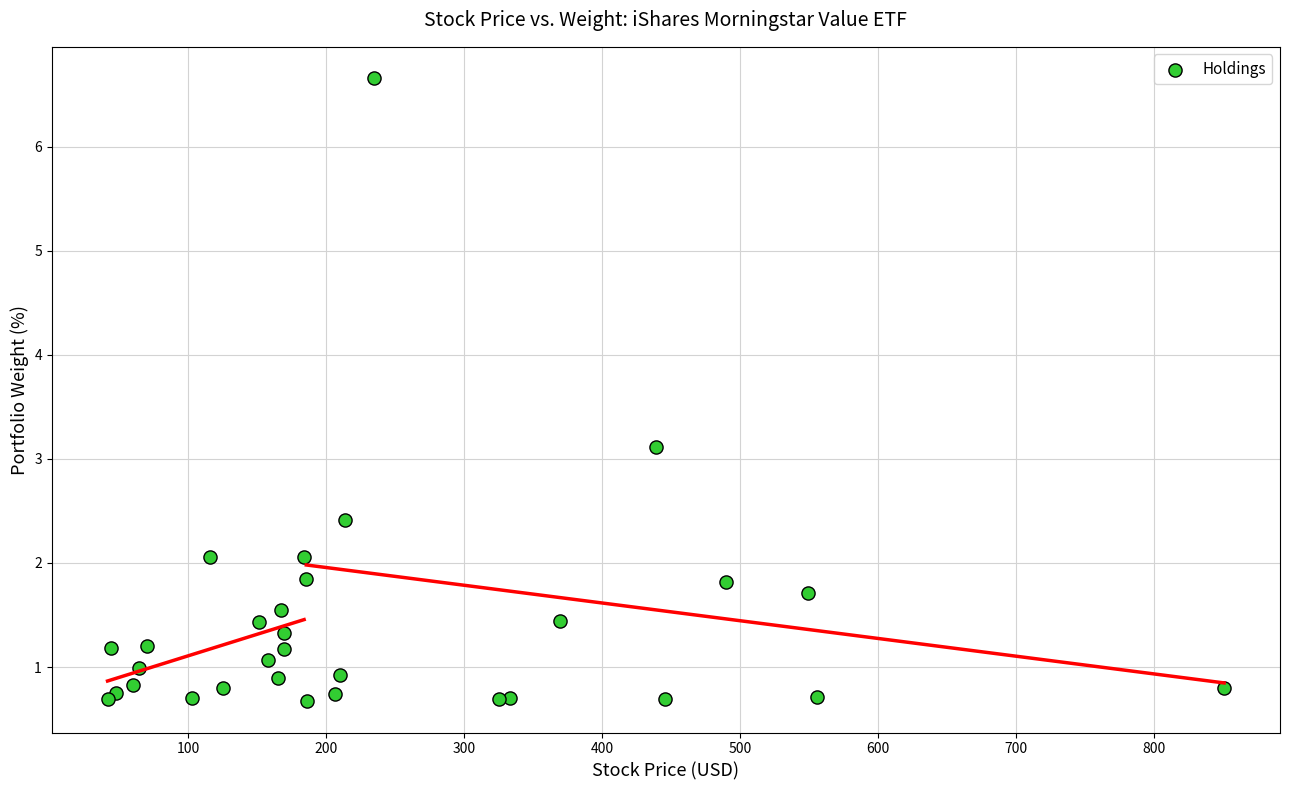

What Y value in the scatter plot is closest to 3?

3.1